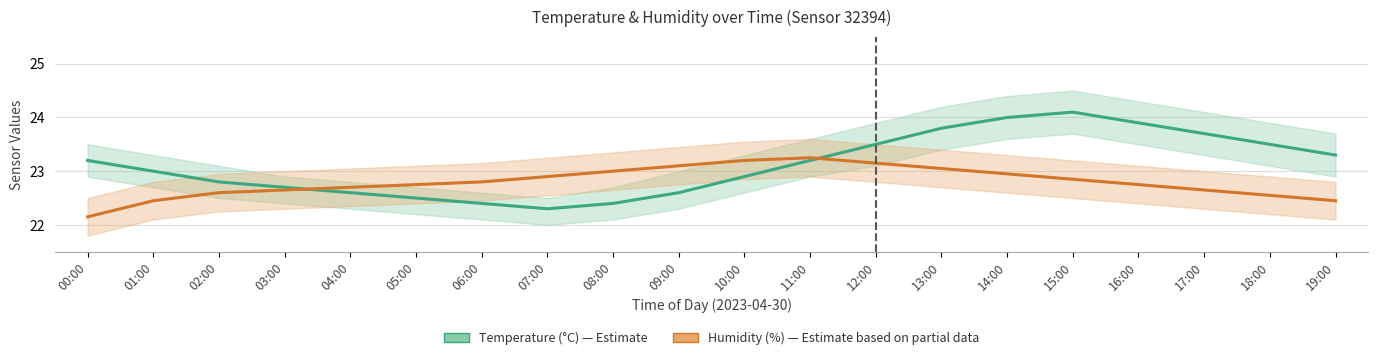

Is it true that Temperature (°C) equals 12.1 at 03:00?

False